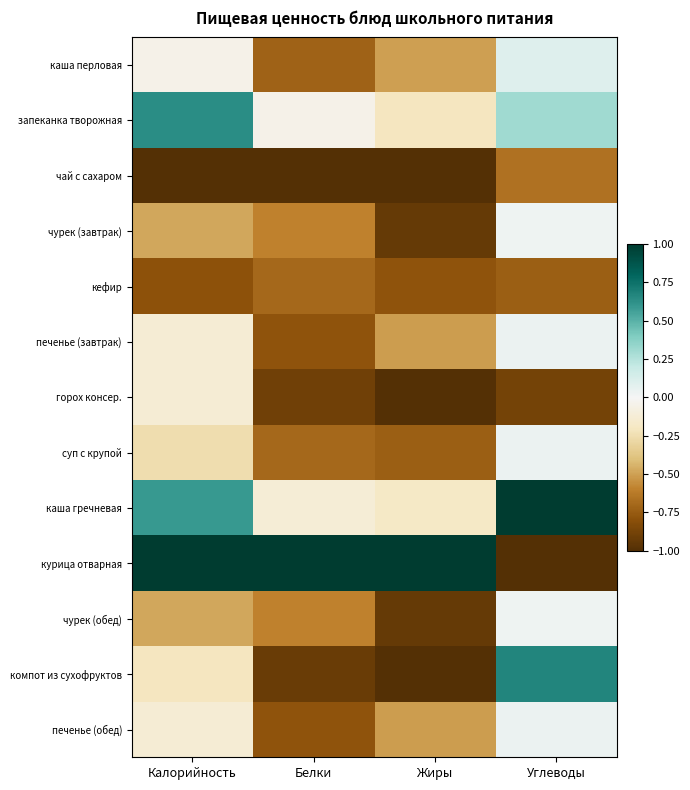

Which series has the largest range (max minus min)?

курица отварная